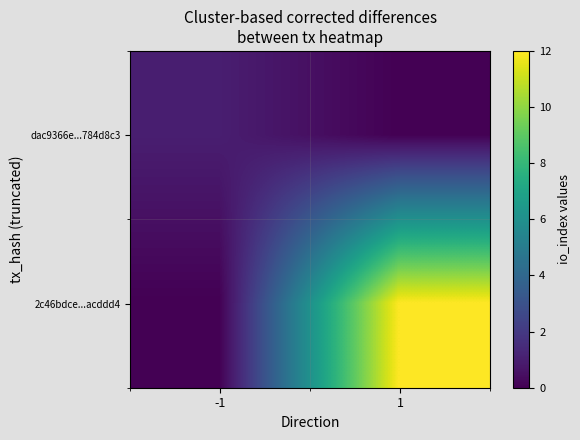

Reading left to right, transcribe all the data shown in this chart.

dac9366e...784d8c3: -1=1	1=0
2c46bdce...acddd4: -1=0	1=12